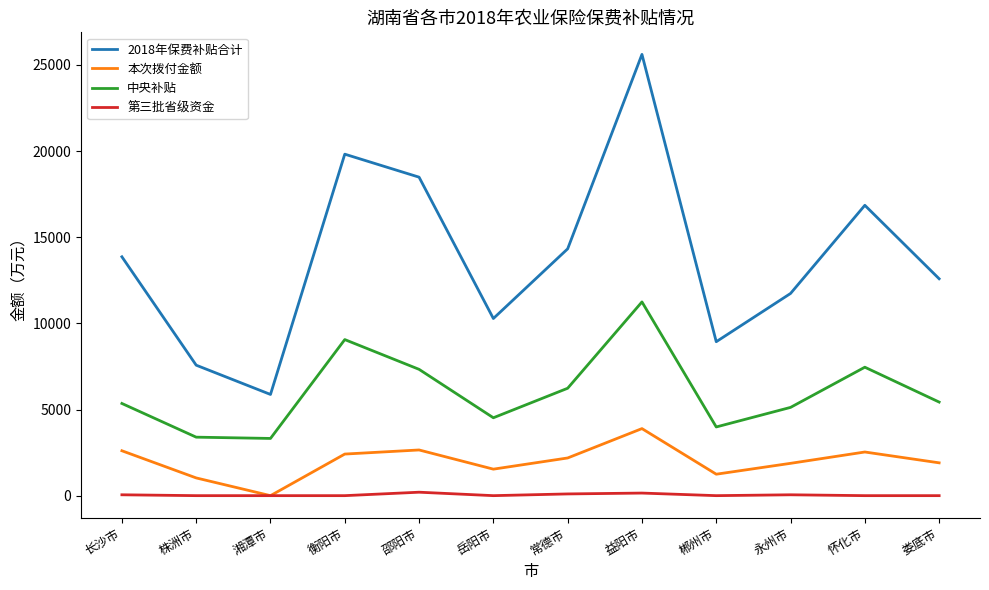

True or false: 2018年保费补贴合计 and 第三批省级资金 intersect in this chart.

False